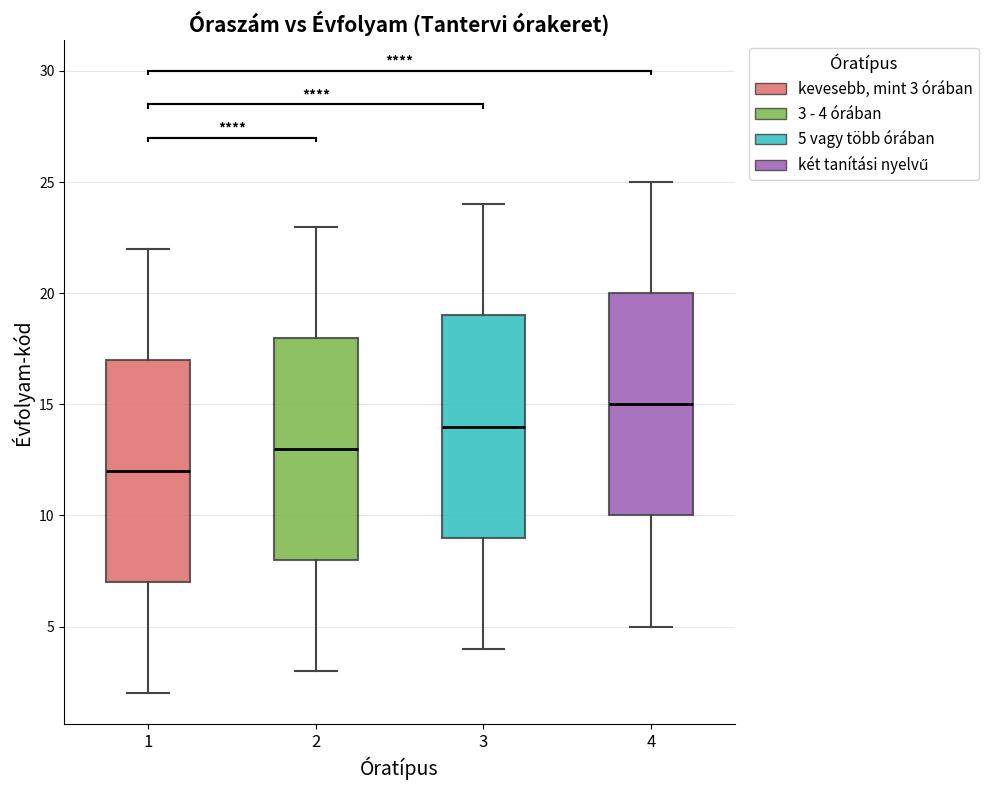

Reading left to right, transcribe this box plot: for each box, give where its median line is, the range the box spans, and where its two whiskers end, as read against the y-axis. The values are not printed on the chart, so give them approximately, as read against the axis.

1: median 12, box 7 to 17, whiskers 2 to 22
2: median 13, box 8 to 18, whiskers 3 to 23
3: median 14, box 9 to 19, whiskers 4 to 24
4: median 15, box 10 to 20, whiskers 5 to 25